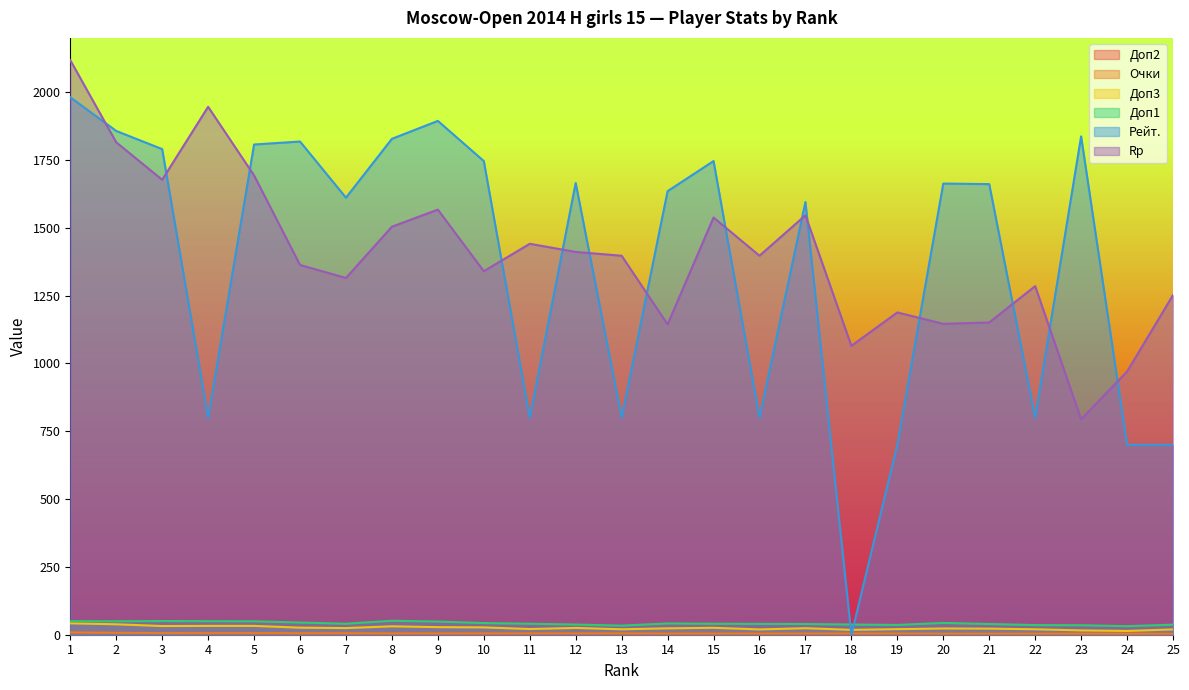

How many interior local peaks does the Рейт. series have?

7